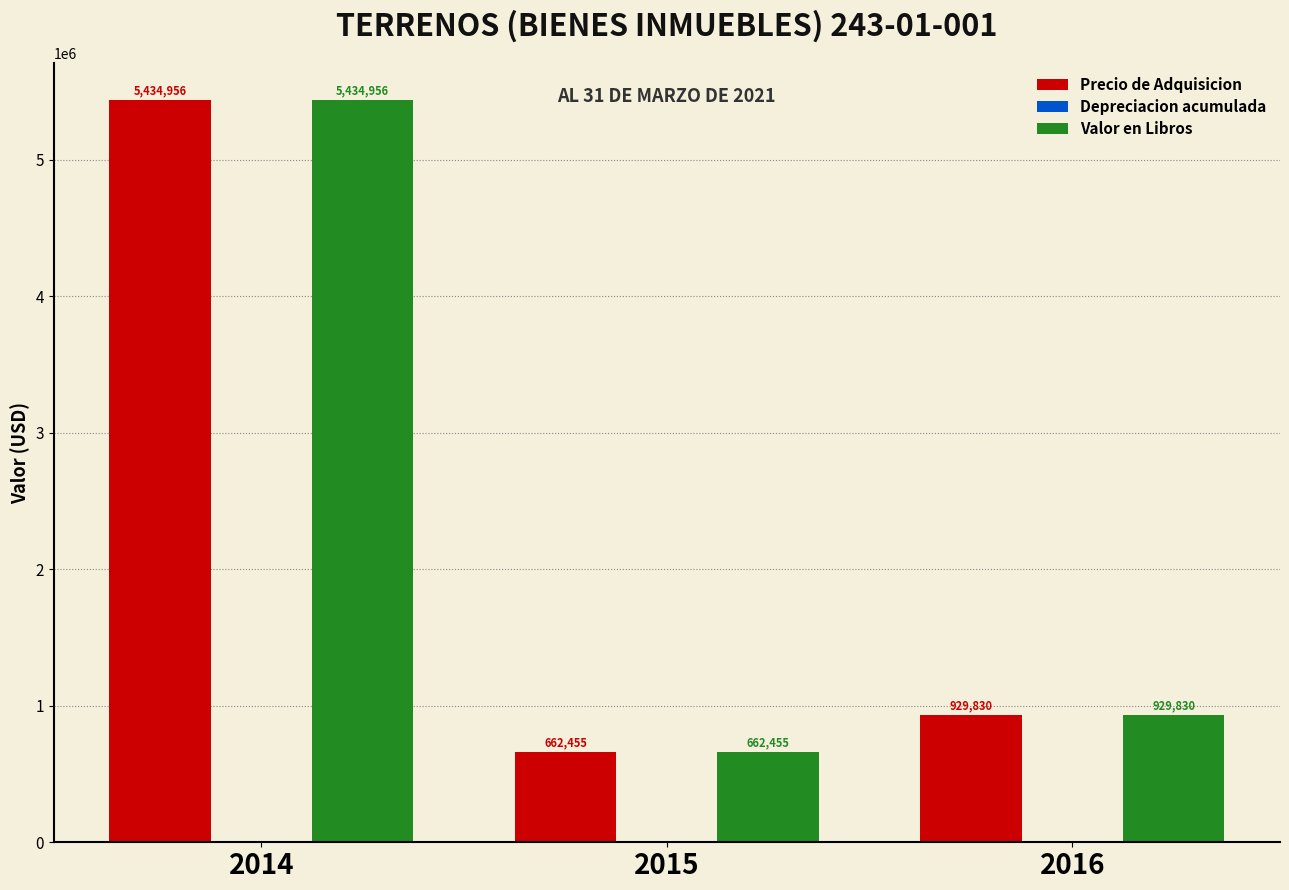

At which label is Valor en Libros closest to 3048705?

2016